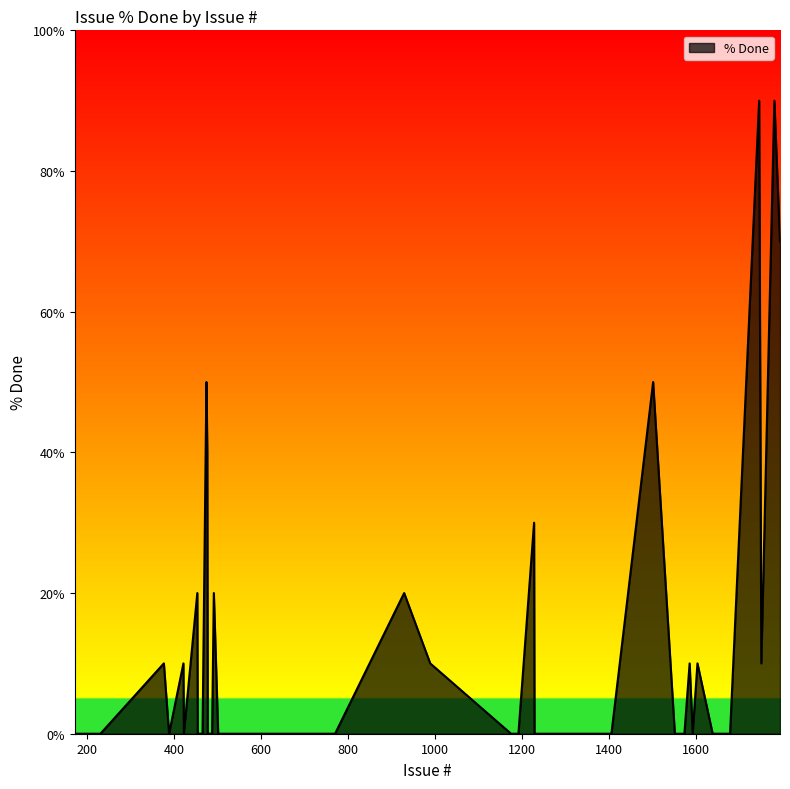

Does the chart display data point markers on the line(s)?

No